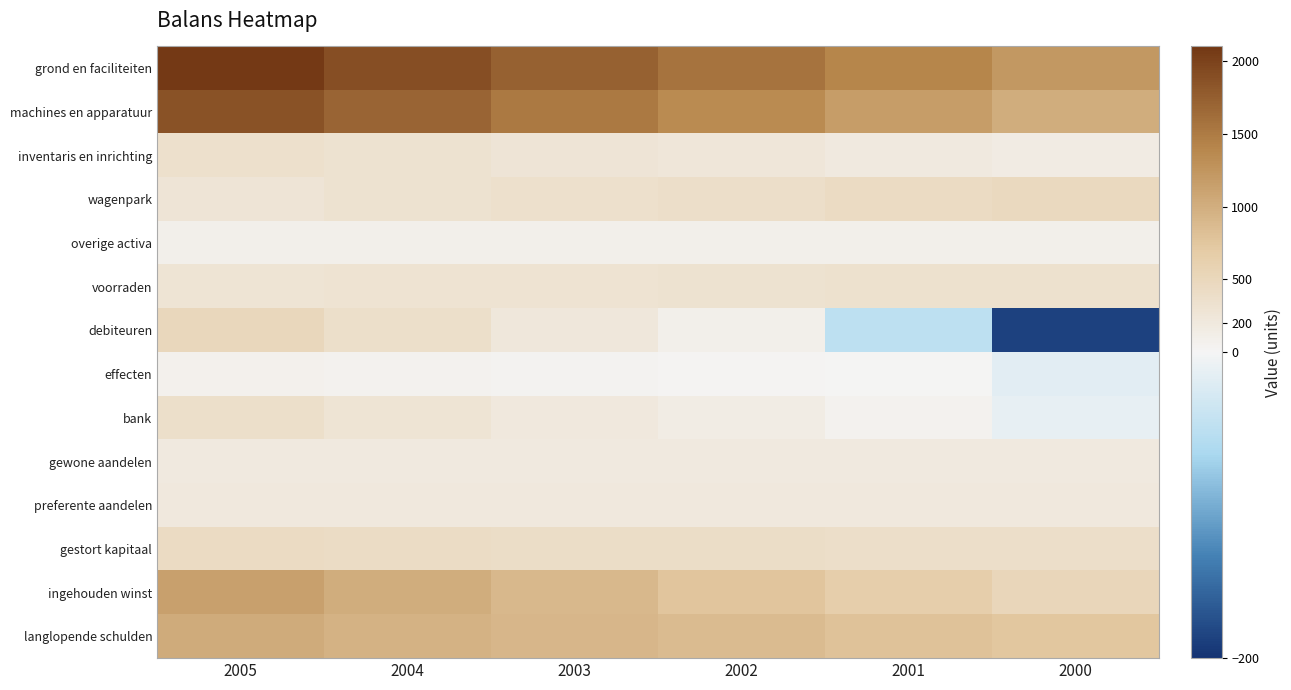

Which label corresponds to the smallest value in the chart?

2000